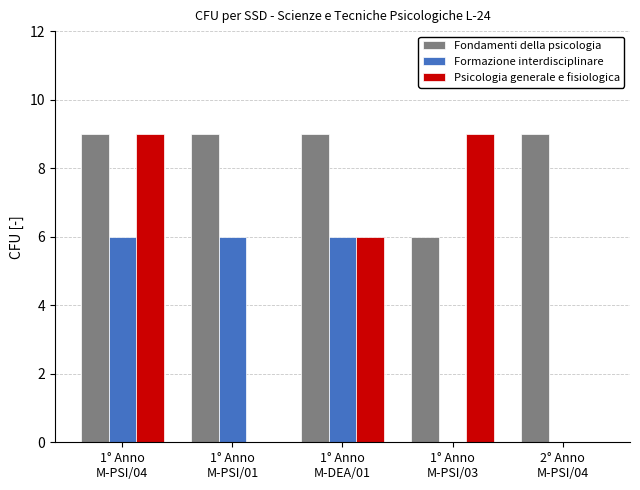

Is the value of Fondamenti della psicologia at 2° Anno
M-PSI/04 greater than the value of Psicologia generale e fisiologica at 1° Anno
M-PSI/01?

Yes